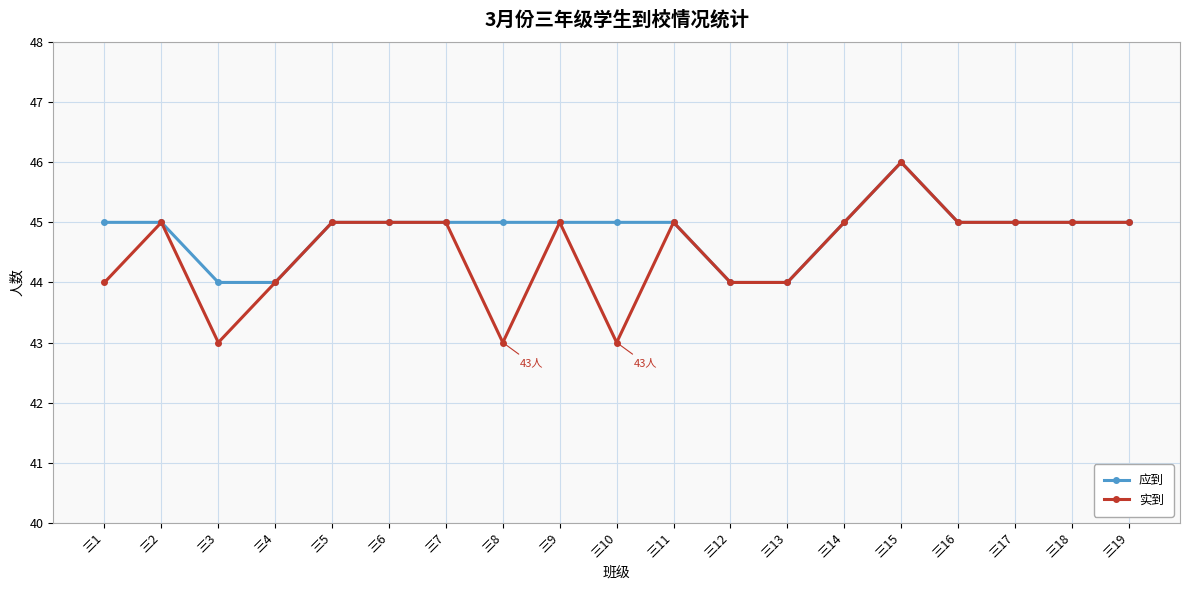

True or false: 应到 has a value of 45 at 三6.

True